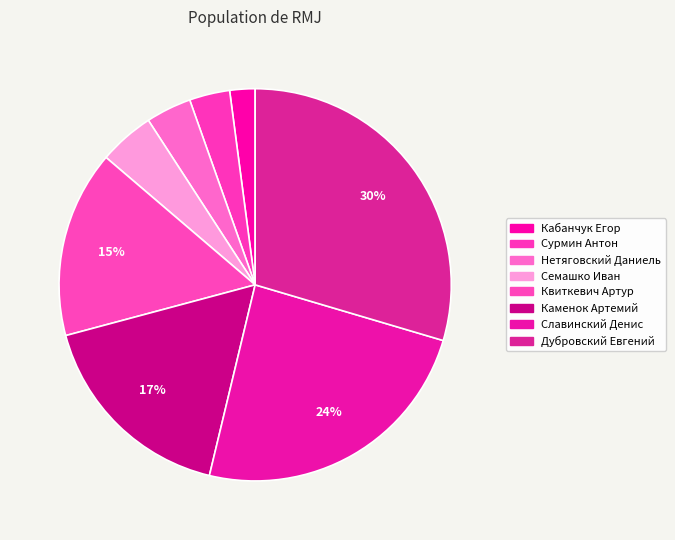

How many segments does this pie chart have?

8